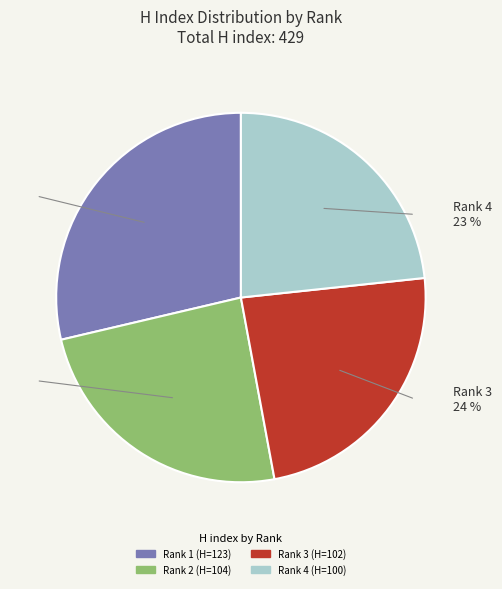

Between Rank 1 (H=123) and Rank 4 (H=100), which is larger?

Rank 1 (H=123)